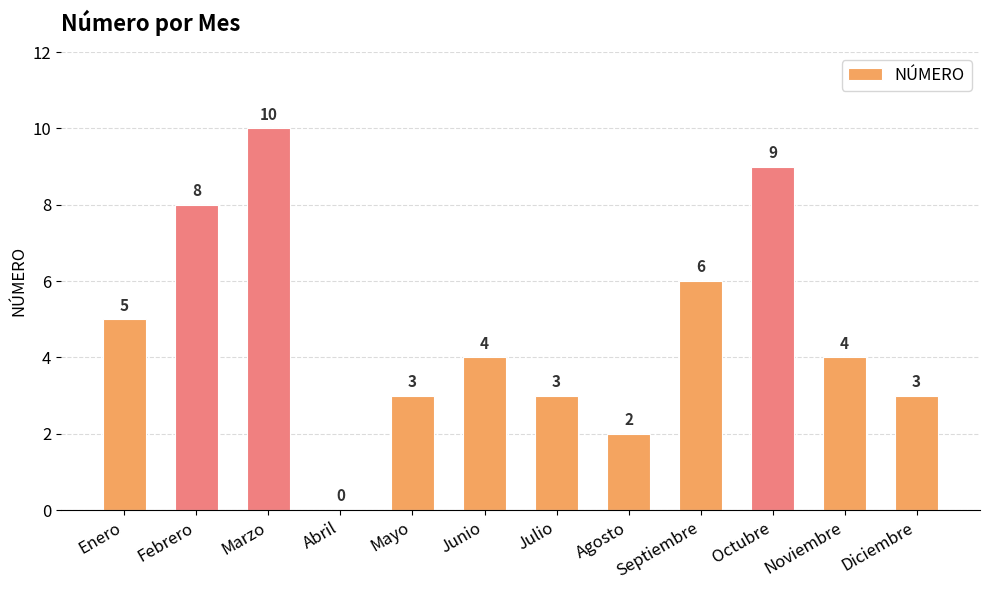

At which label does the data first exceed 4?

Enero